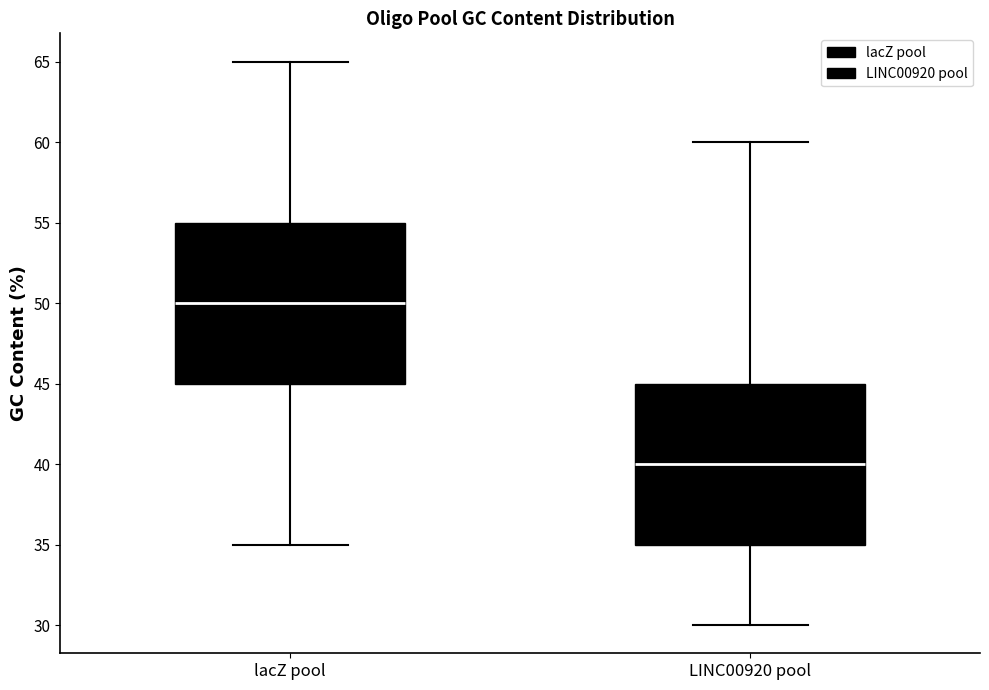

Which box's median line is the highest?

lacZ pool